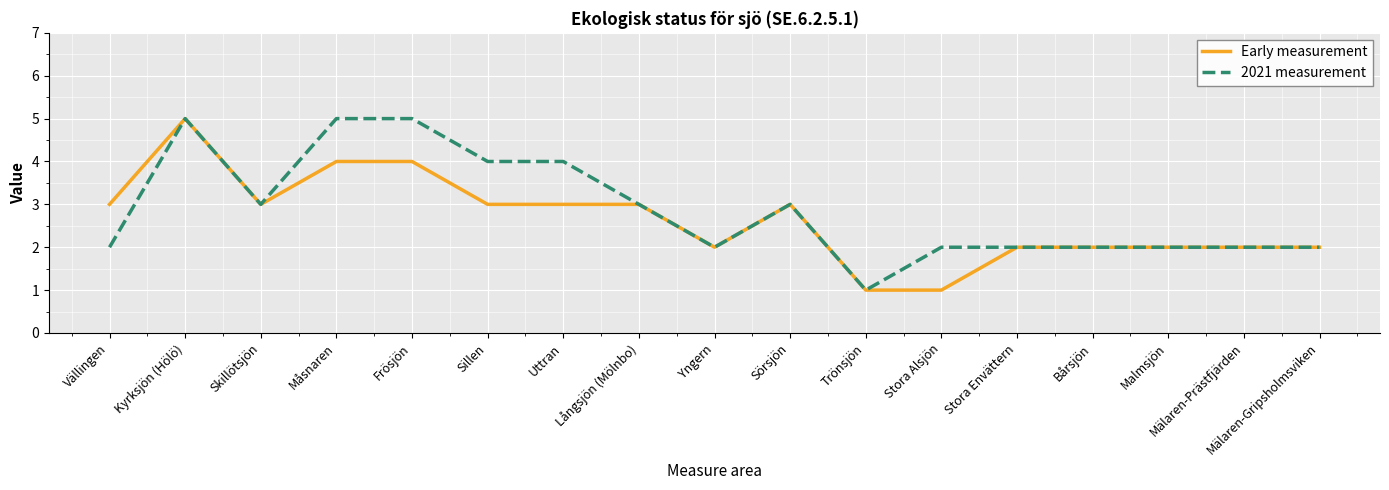

What is the sum of all 2021 measurement values?

49